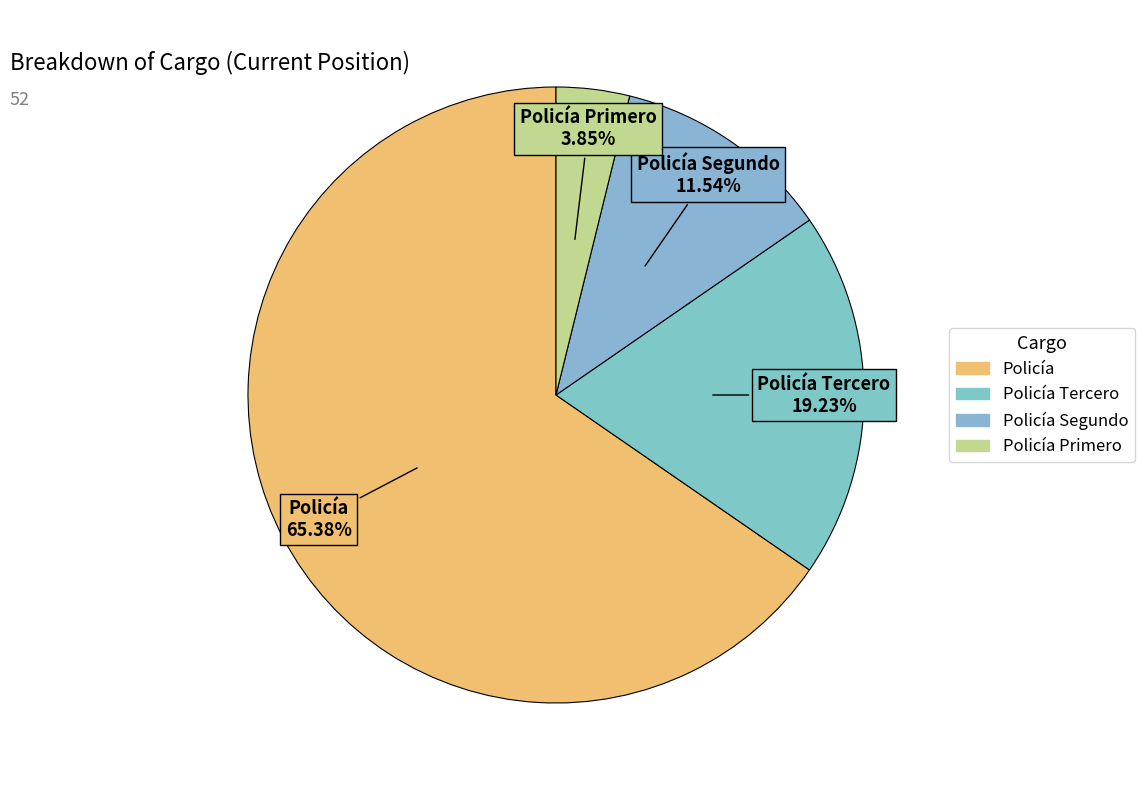

Which has a higher value, Policía Segundo or Policía Primero?

Policía Segundo